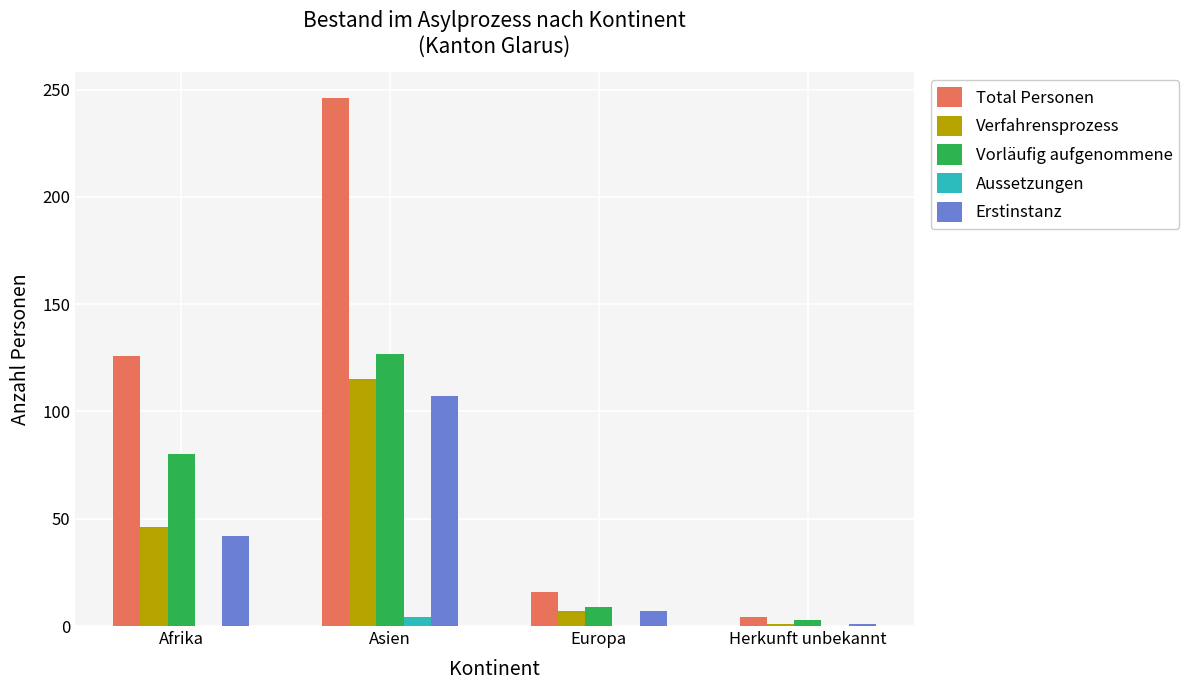

Read the Total Personen value at Europa.

16